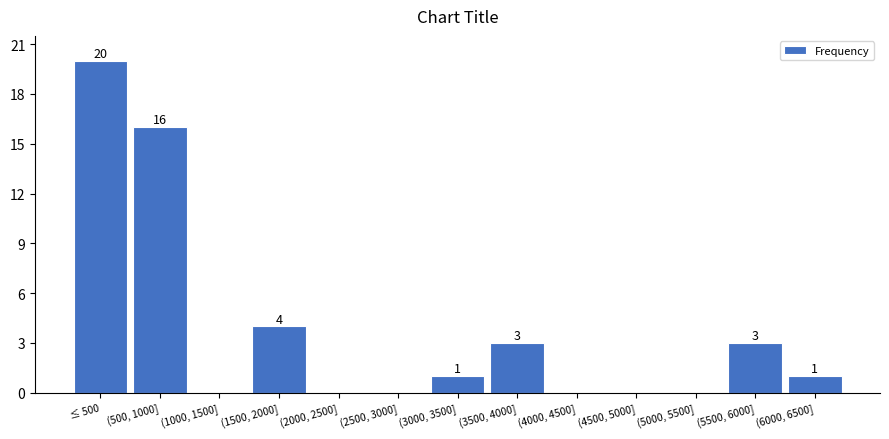

Reading left to right, extract all data points from this chart.

≤ 500=20	(500, 1000]=16	(1000, 1500]=0	(1500, 2000]=4	(2000, 2500]=0	(2500, 3000]=0	(3000, 3500]=1	(3500, 4000]=3	(4000, 4500]=0	(4500, 5000]=0	(5000, 5500]=0	(5500, 6000]=3	(6000, 6500]=1